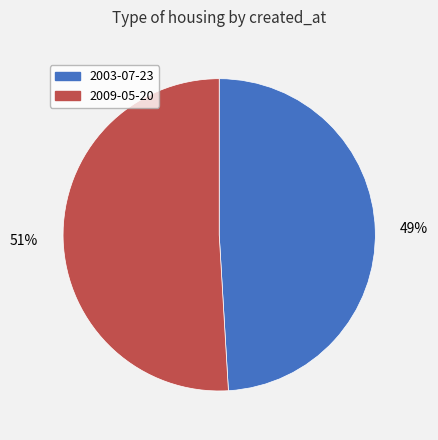

To the nearest percent, what is the difference between the 2009-05-20 and 2003-07-23 slice percentages?

2%